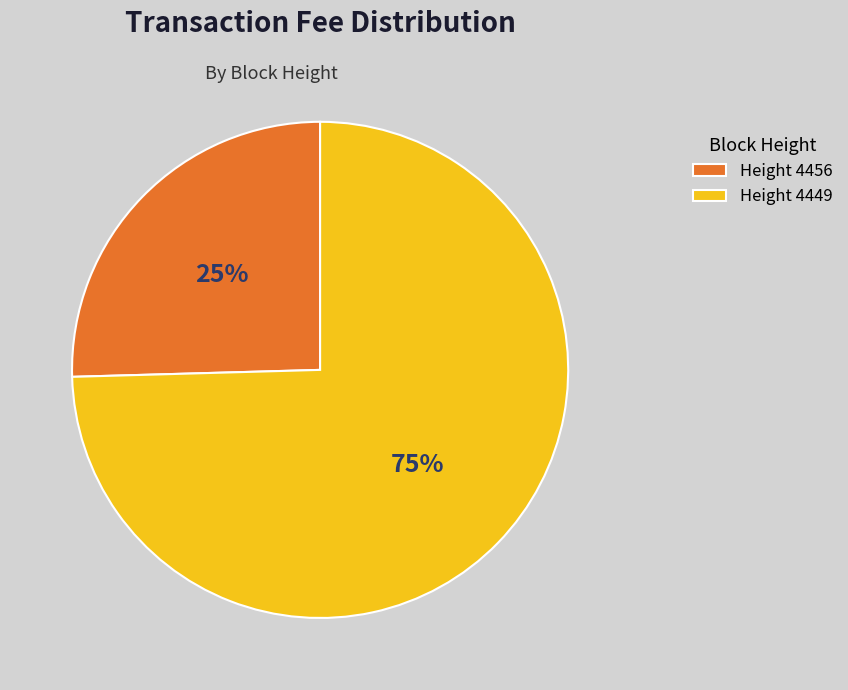

Between Height 4449 and Height 4456, which is larger?

Height 4449